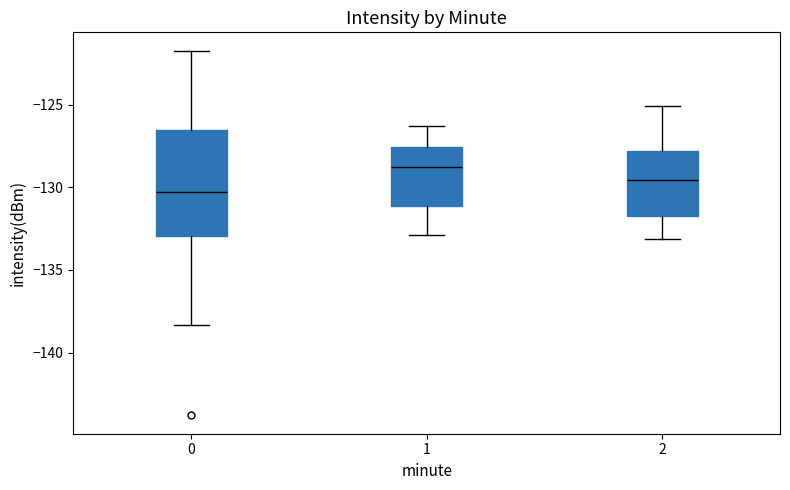

Reading left to right, read every box against the y-axis: the position of its median line, the range the box covers, and the ends of its whiskers. The values are not printed on the chart, so give them approximately, as read against the axis.

0: median -130.5, box -133.0 to -126.5, whiskers -138.5 to -121.5
1: median -128.5, box -131.0 to -127.5, whiskers -133.0 to -126.5
2: median -129.5, box -131.5 to -128.0, whiskers -133.0 to -125.0